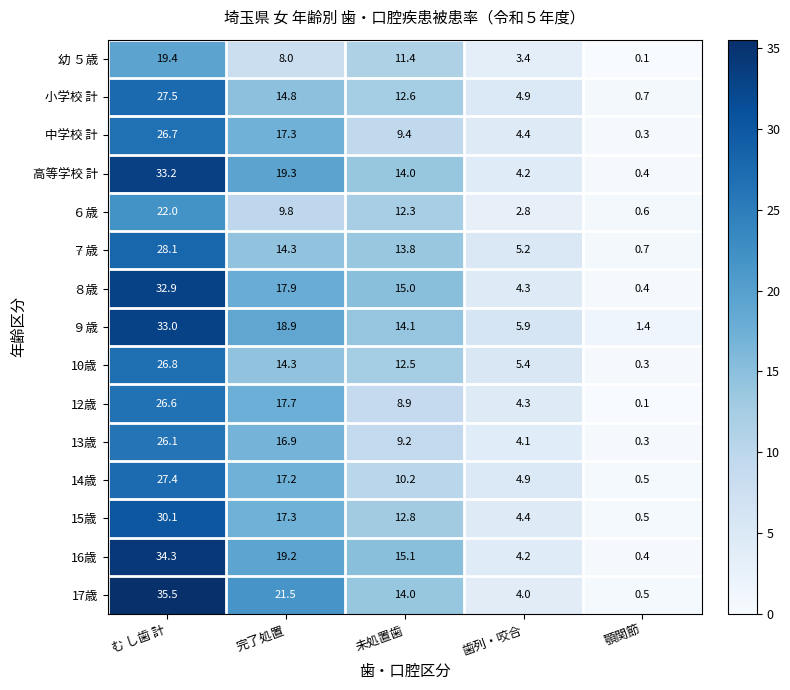

What is the difference between the highest and lowest values at 歯列・咬合?

3.1